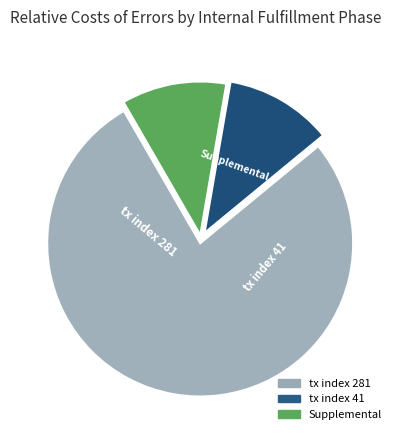

What is the change in value from tx index 281 to tx index 41?

-240